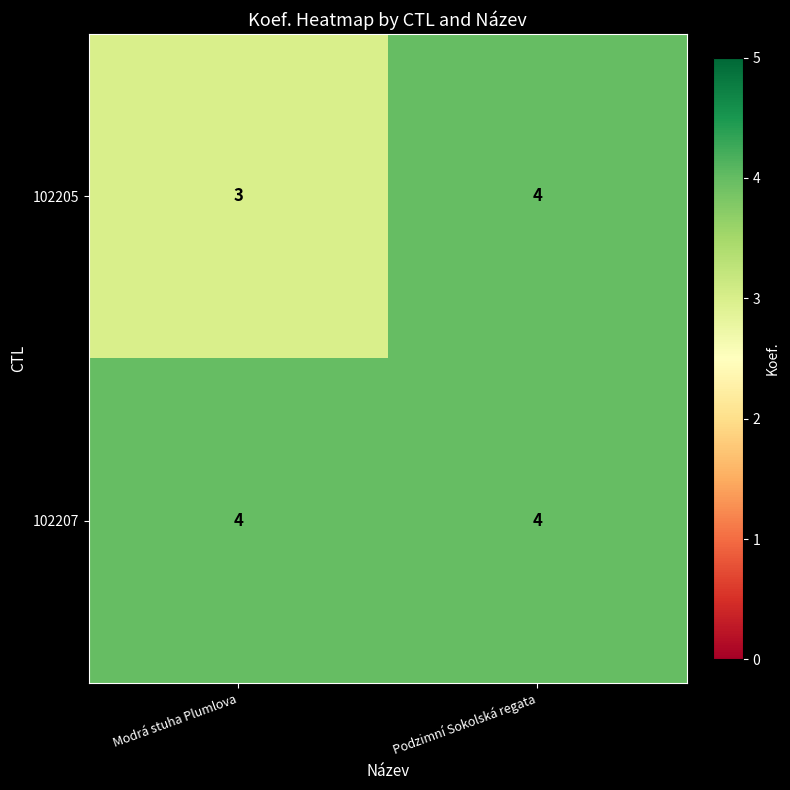

Which series changed the most between Modrá stuha Plumlova and Podzimní Sokolská regata?

102205